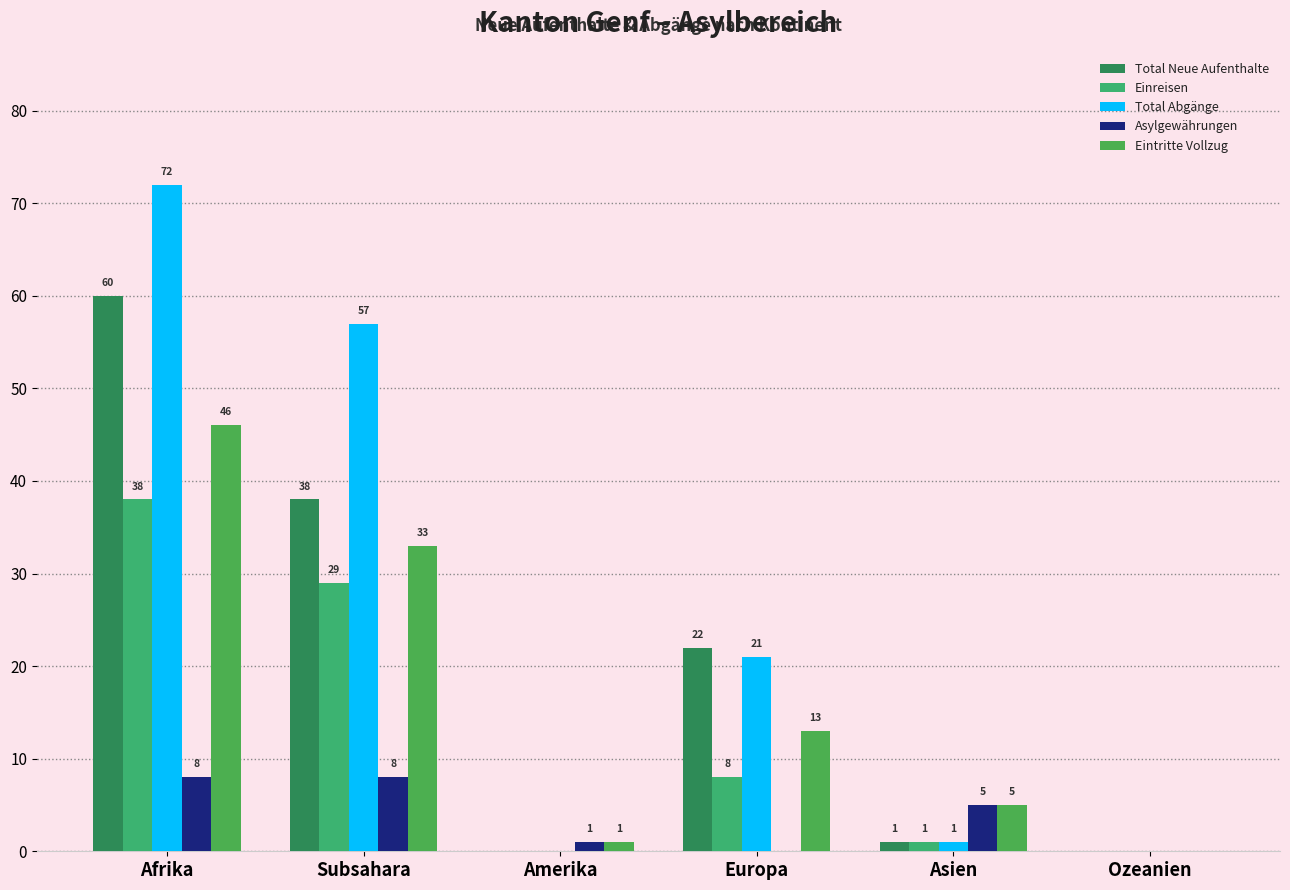

What is the spread (max minus min) of values at Amerika?

1